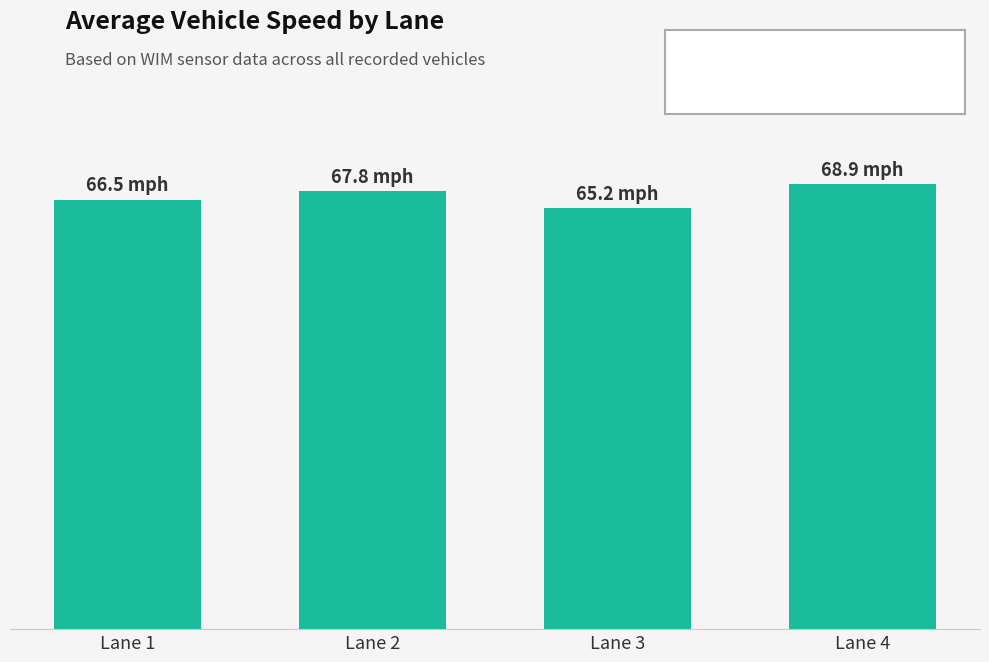

What is the greatest value displayed?

68.9